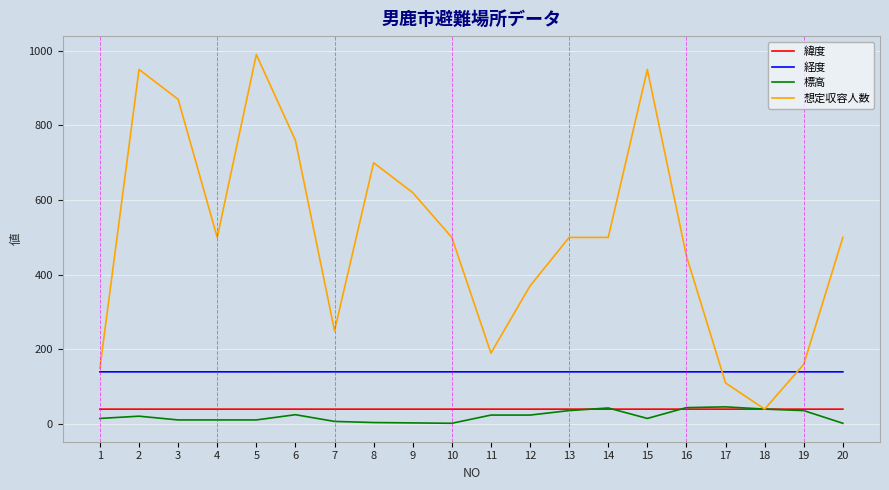

Count the 緯度 values in the range 39 to 40.

20